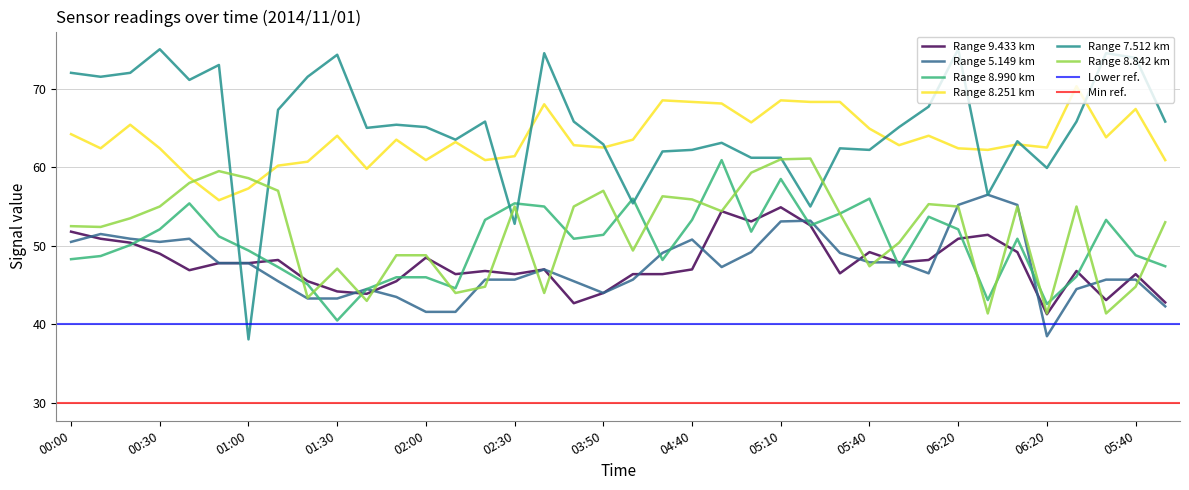

Where is 8.251 nearest to the value 63?

06:10